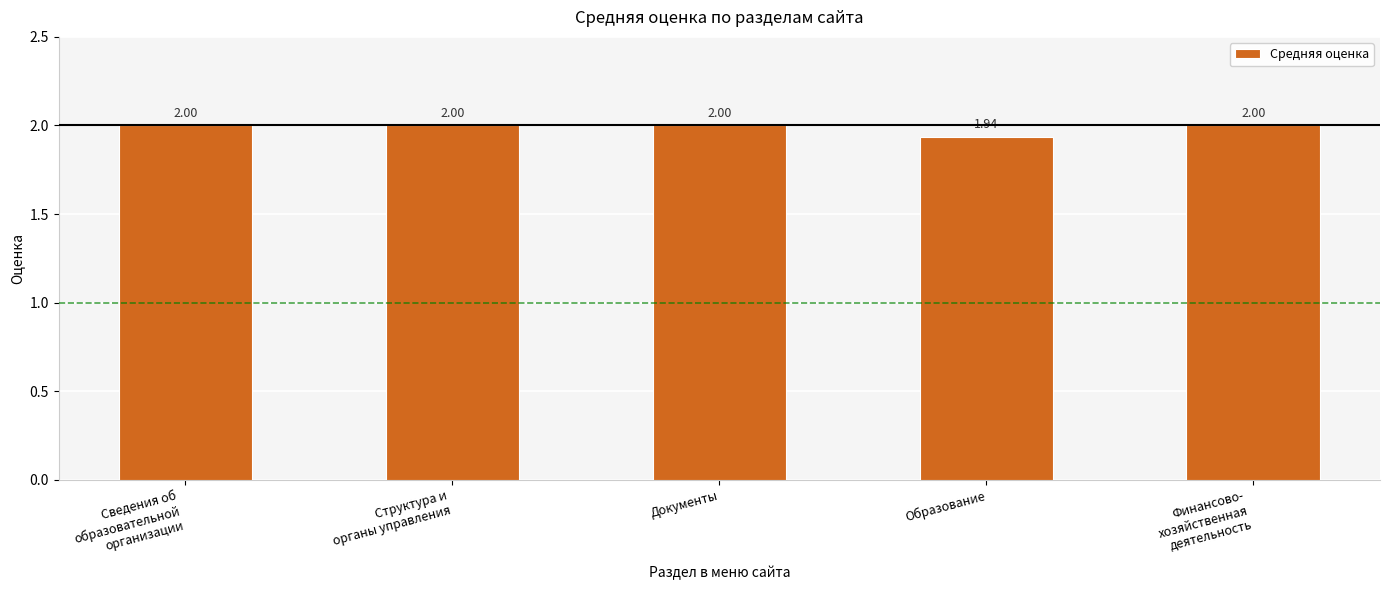

Which label corresponds to the smallest value in the chart?

Образование